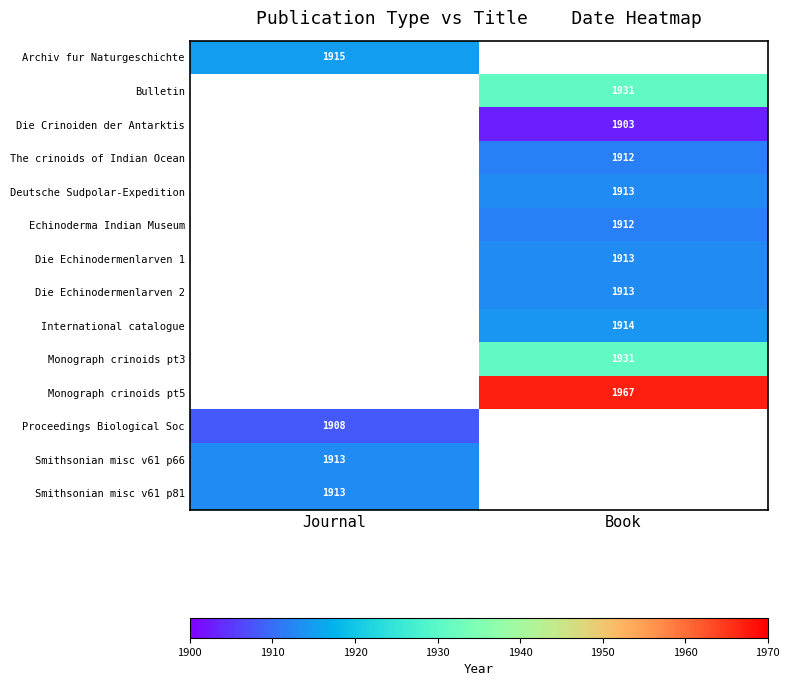

Is it true that Bulletin equals 1931 at Book?

True